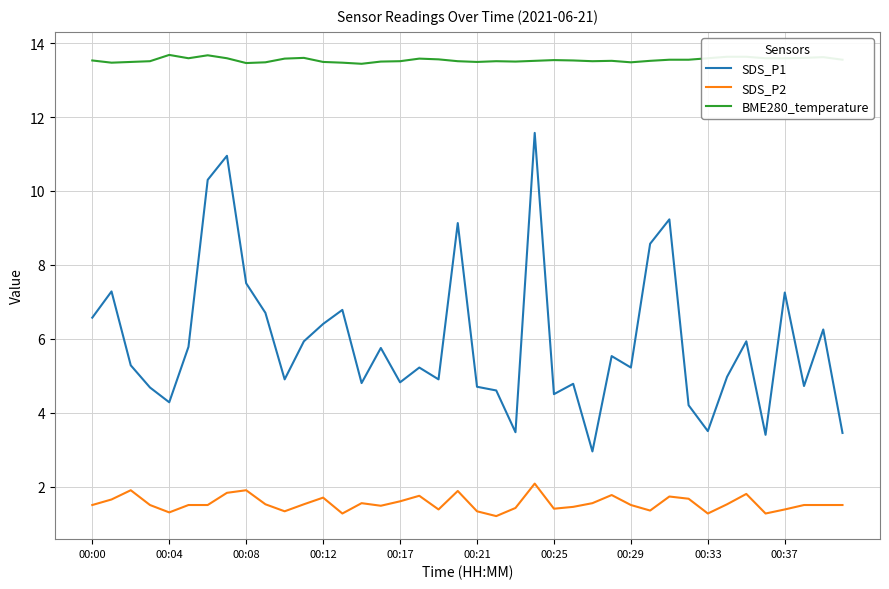

Which series has the widest spread of values?

SDS_P1